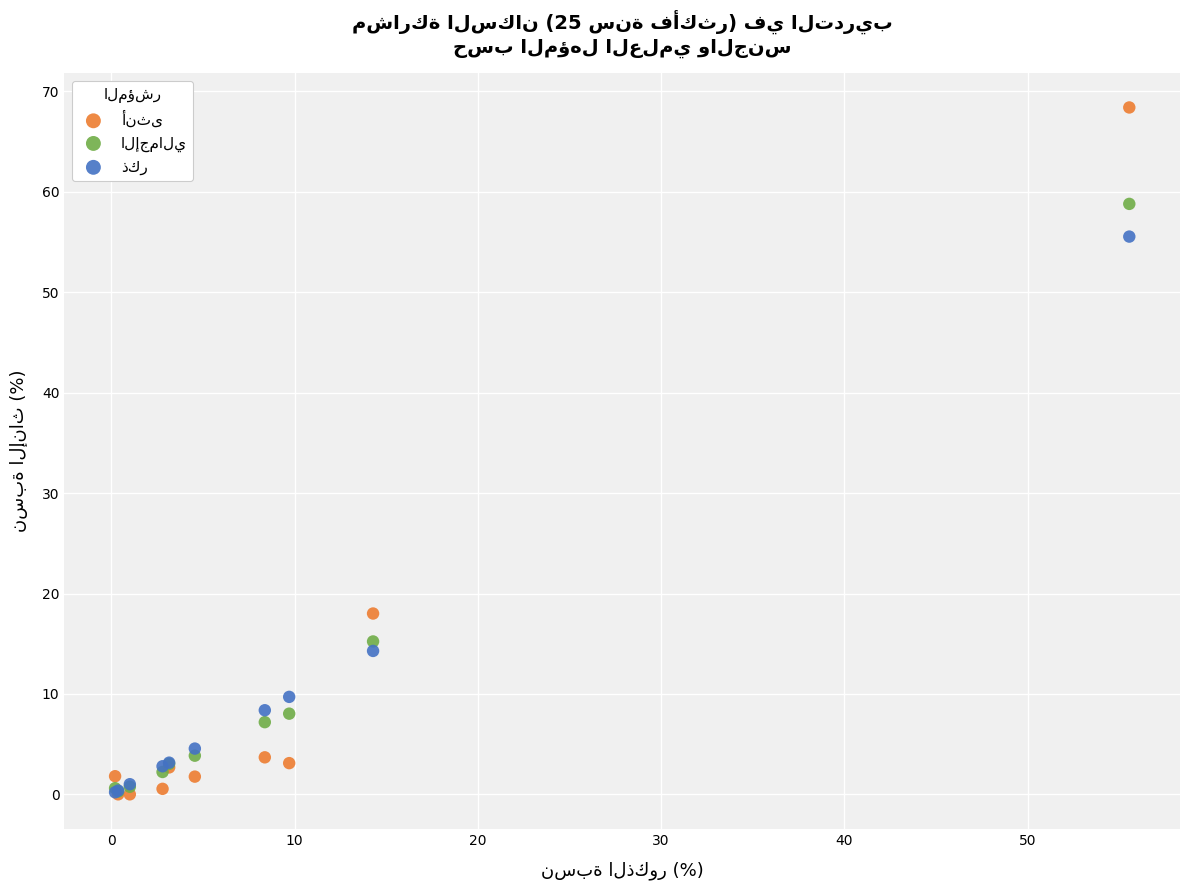

Across all series, what Y value is closest to 34?

18.0